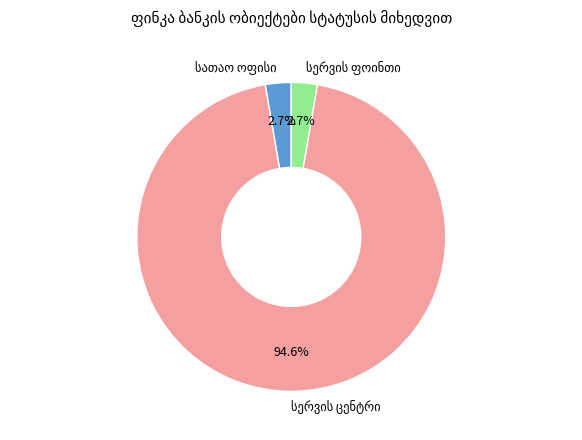

Does any single category account for the majority?

Yes